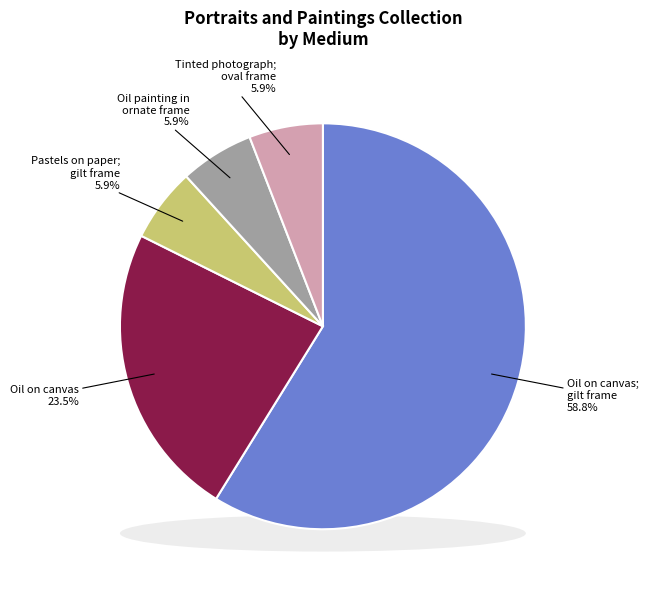

To the nearest percent, what percentage of the pie is Oil painting in ornate gold-colored frame?

6%